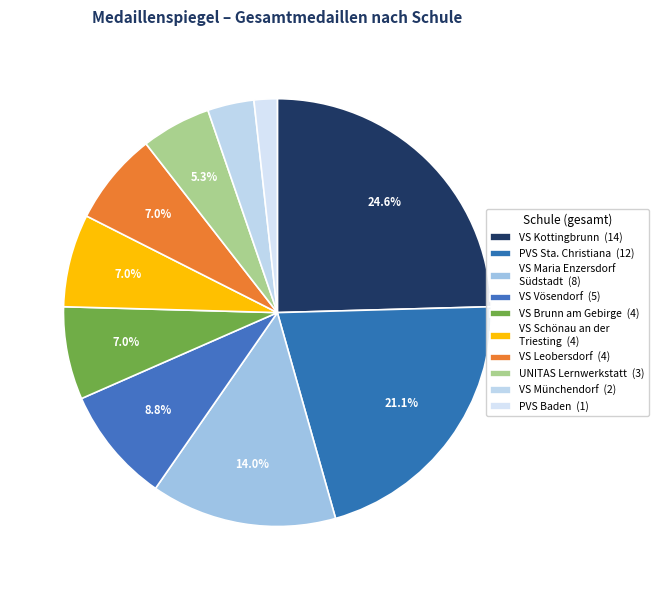

How many segments does this pie chart have?

10